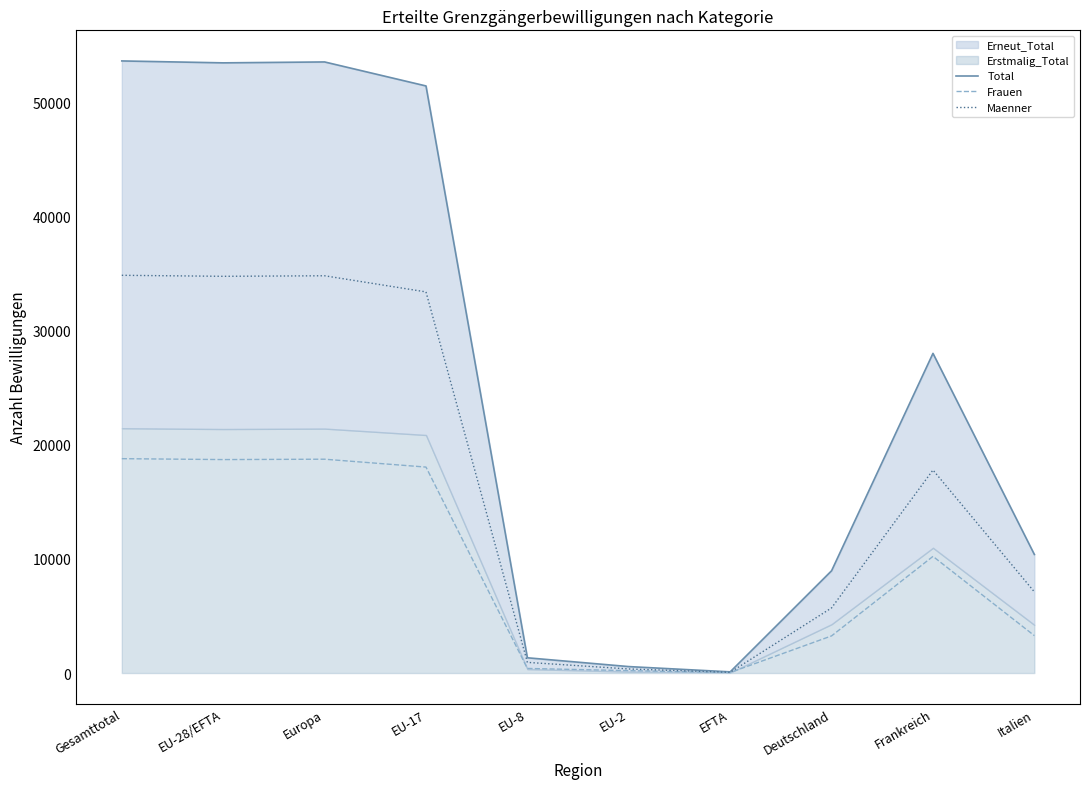

At which category does Maenner reach its first local valley?

EU-28/EFTA